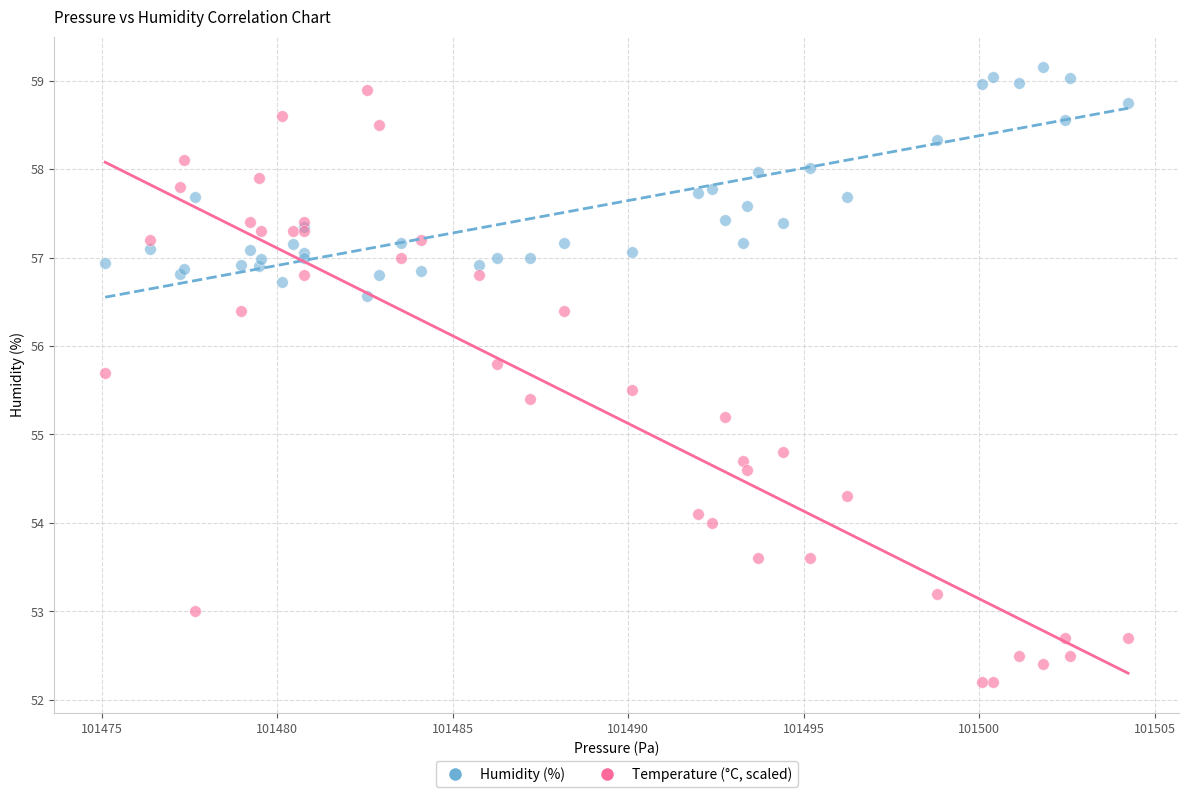

What is the X range (max minus min) for the scatter plot?

29.1